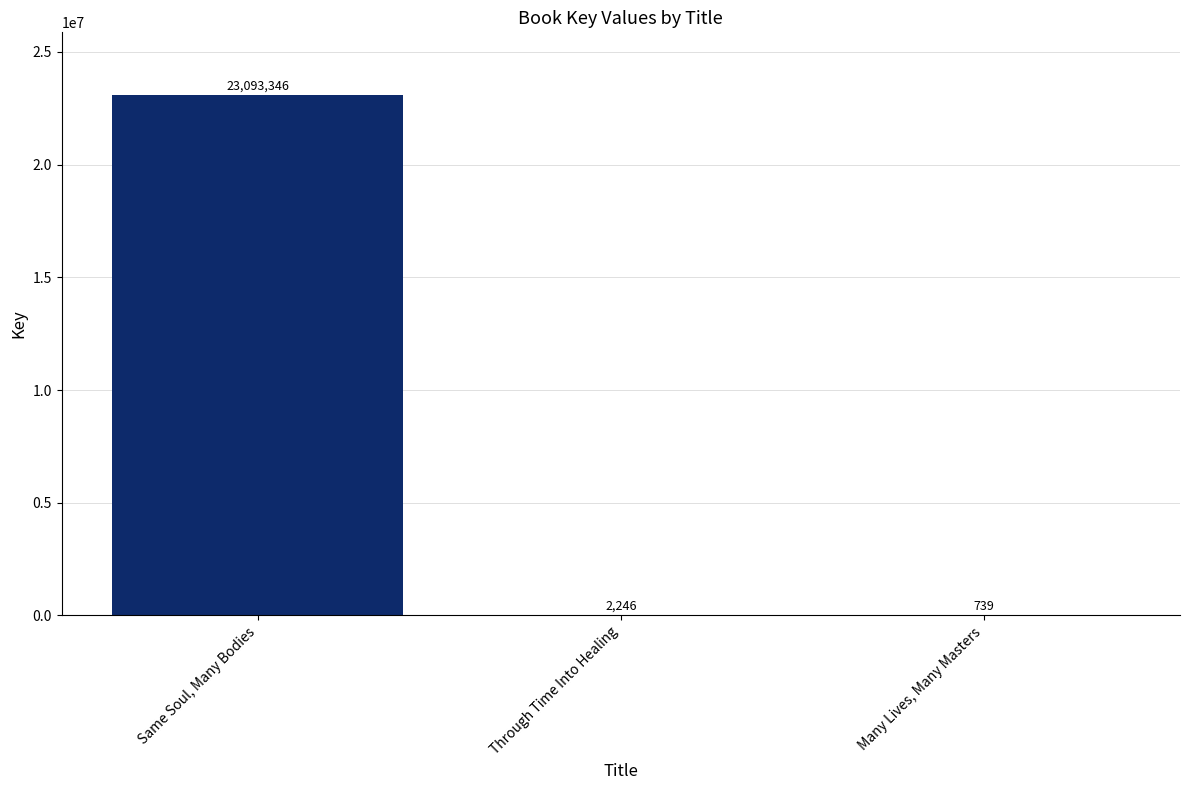

What is the difference between the values at Many Lives, Many Masters and Through Time Into Healing?

1507